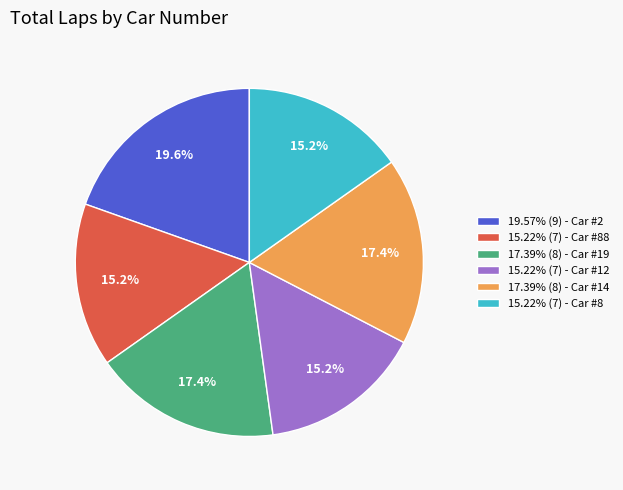

Is there a majority slice in this chart?

No